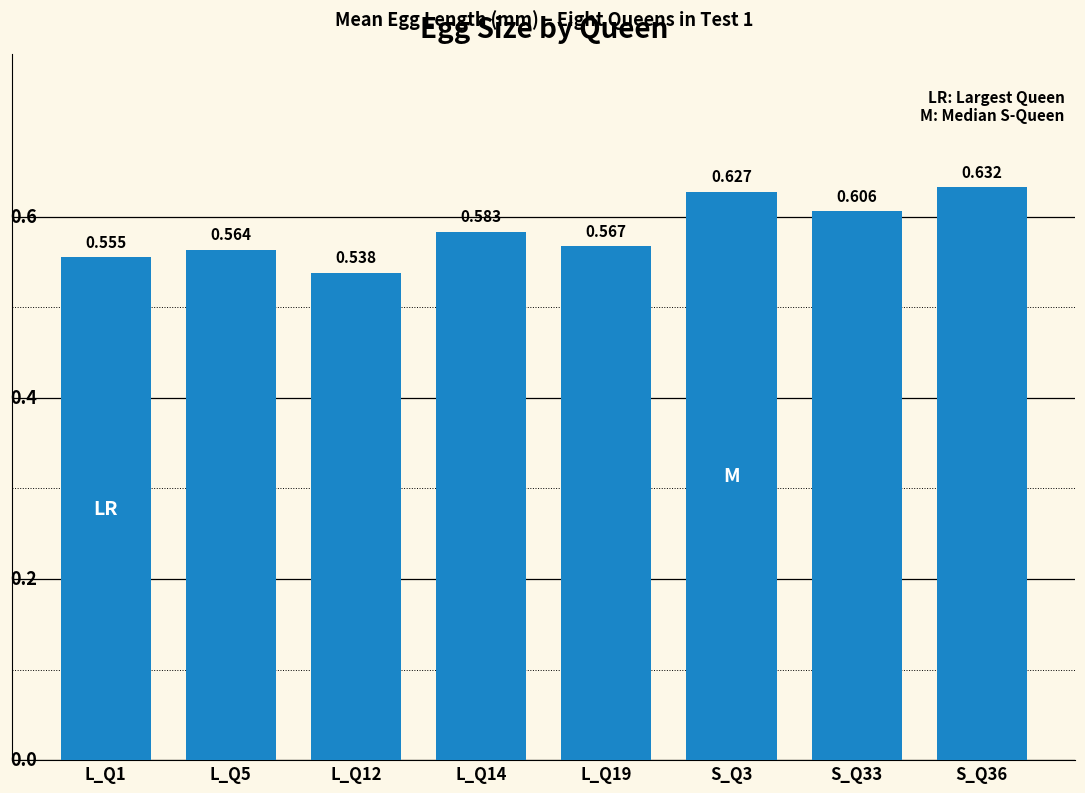

Count the number of data series in this chart.

1